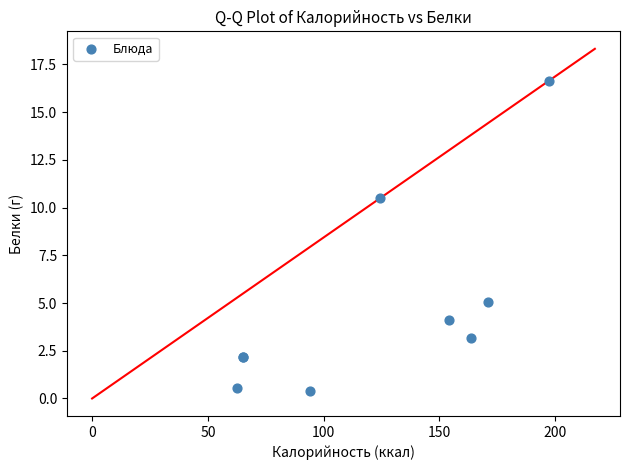

What Y value in the scatter plot is closest to 8?

10.5